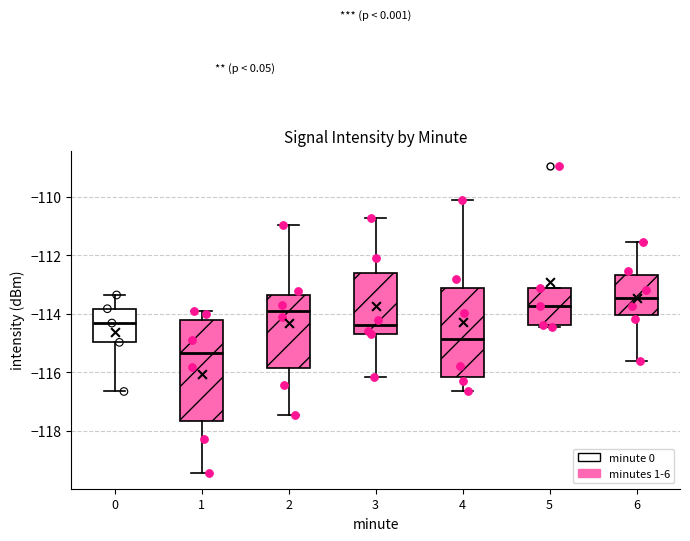

Reading left to right, transcribe this box plot: for each box, give where its median line is, the range the box spans, and where its two whiskers end, as read against the y-axis. The values are not printed on the chart, so give them approximately, as read against the axis.

0: median -114.4, box -115.0 to -113.8, whiskers -116.6 to -113.4
1: median -115.4, box -117.6 to -114.2, whiskers -119.4 to -114.0
2: median -113.8, box -115.8 to -113.4, whiskers -117.4 to -111.0
3: median -114.4, box -114.6 to -112.6, whiskers -116.2 to -110.8
4: median -114.8, box -116.2 to -113.2, whiskers -116.6 to -110.0
5: median -113.8, box -114.4 to -113.0, whiskers -114.4 (just below the box's lower edge) to -113.0
6: median -113.4, box -114.0 to -112.6, whiskers -115.6 to -111.6